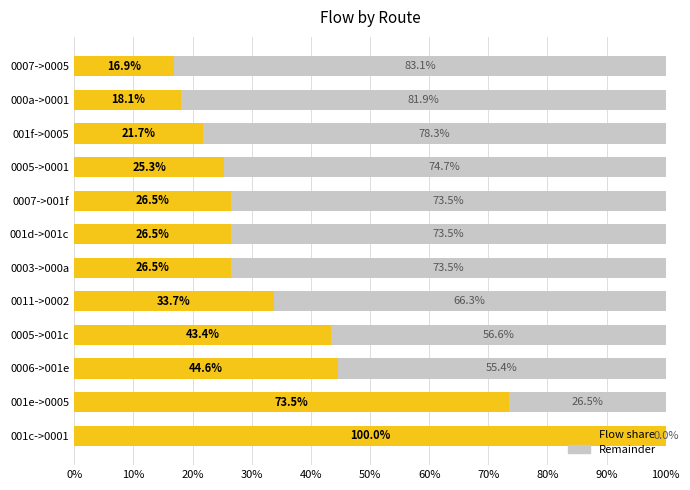

What is the highest value of the Flow share series?

100.0